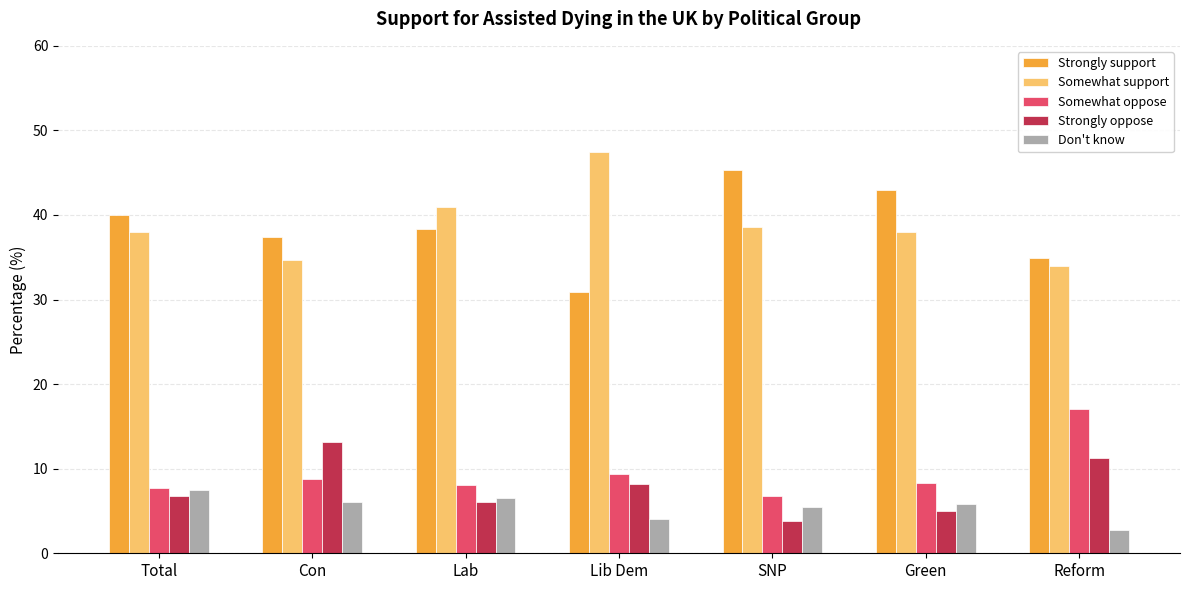

At which category does the chart reach its minimum across all series?

Reform